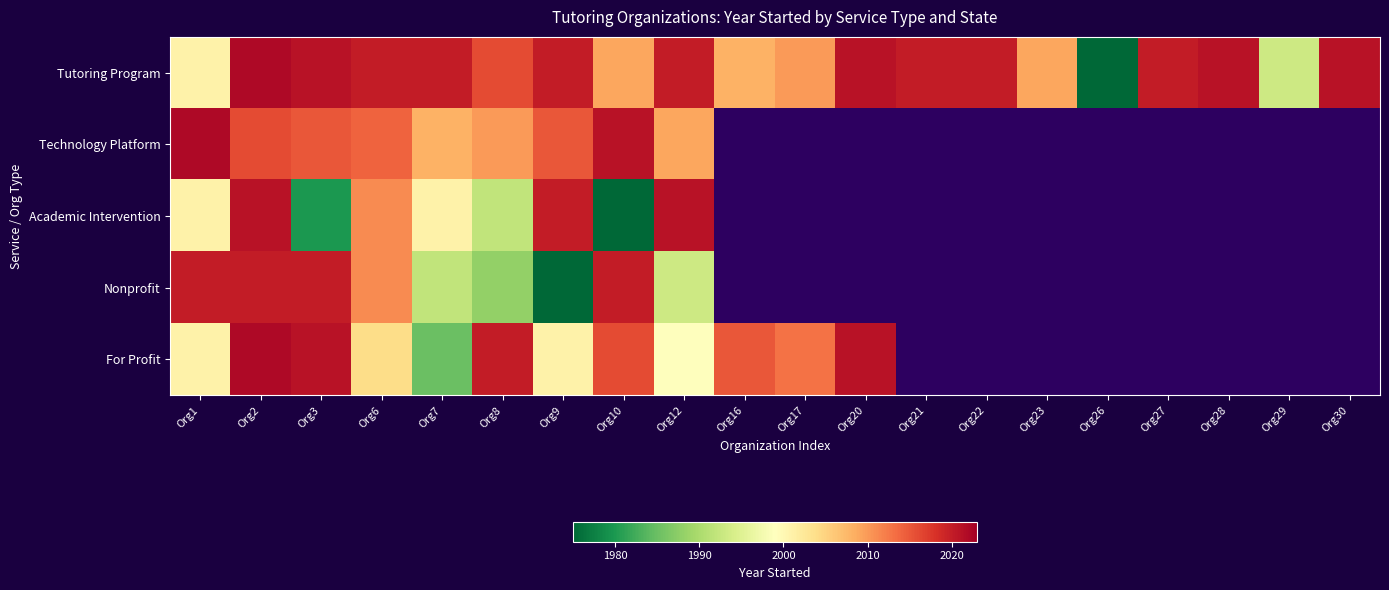

What is the spread (max minus min) of values at Org16?

7.0